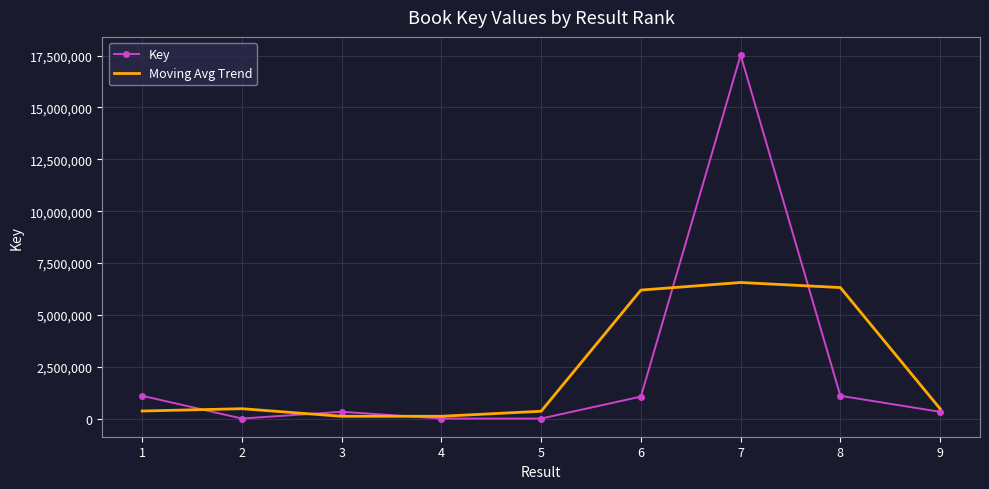

What is the highest value of the Key series?

17525415.0